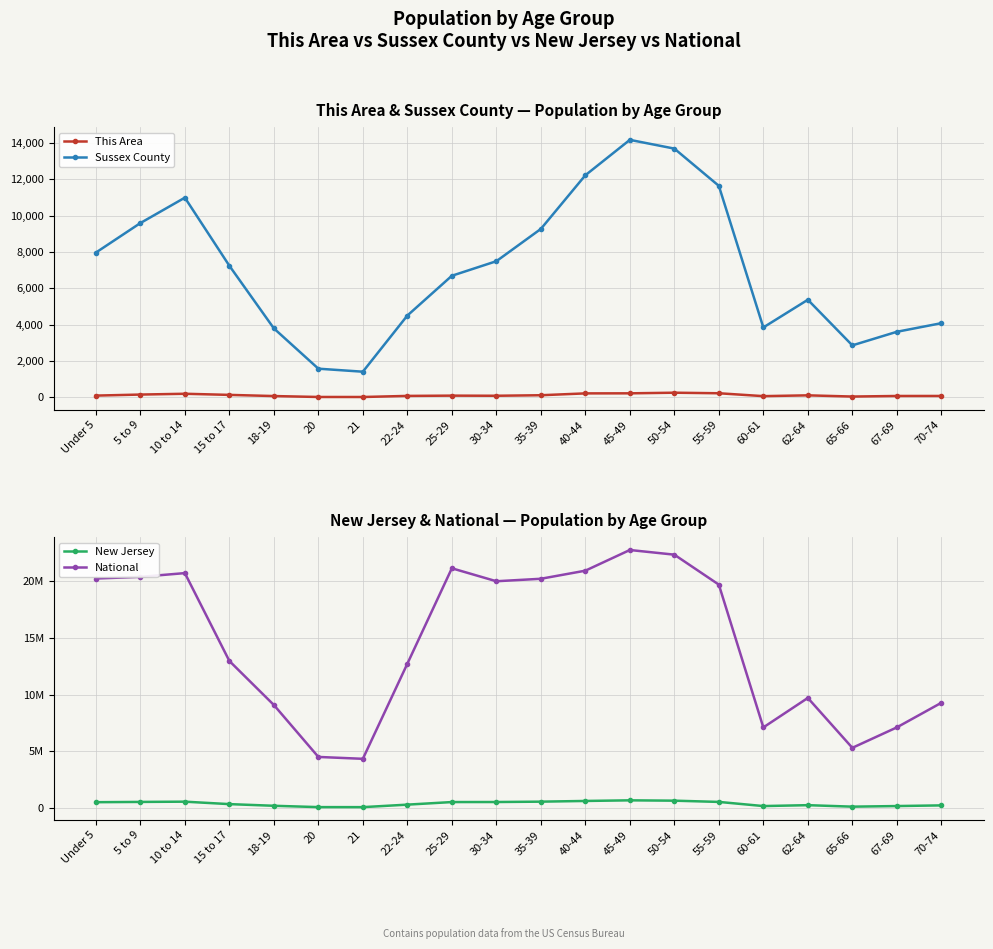

How many data points in This Area are less than 99?

10